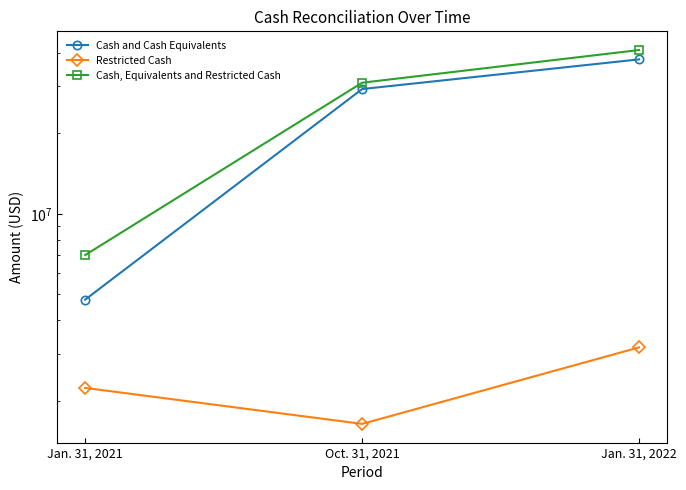

True or false: Cash and Cash Equivalents has a value of 4782264 at Jan. 31, 2021.

True